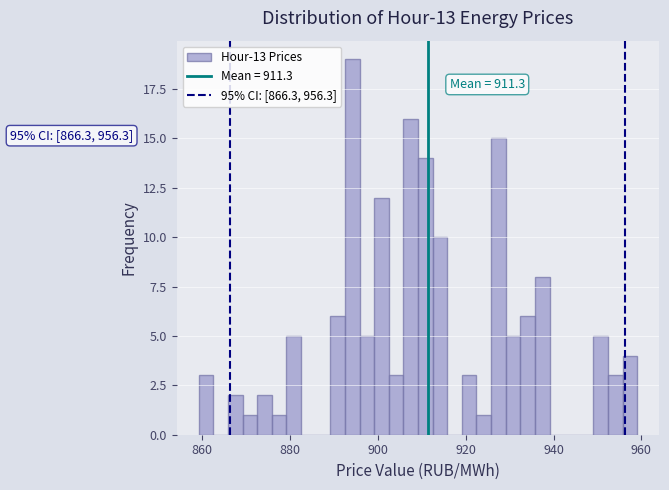

Around what value on the x-axis is the tallest bar? Give the approximate position of its centre, as read against the axis.

894